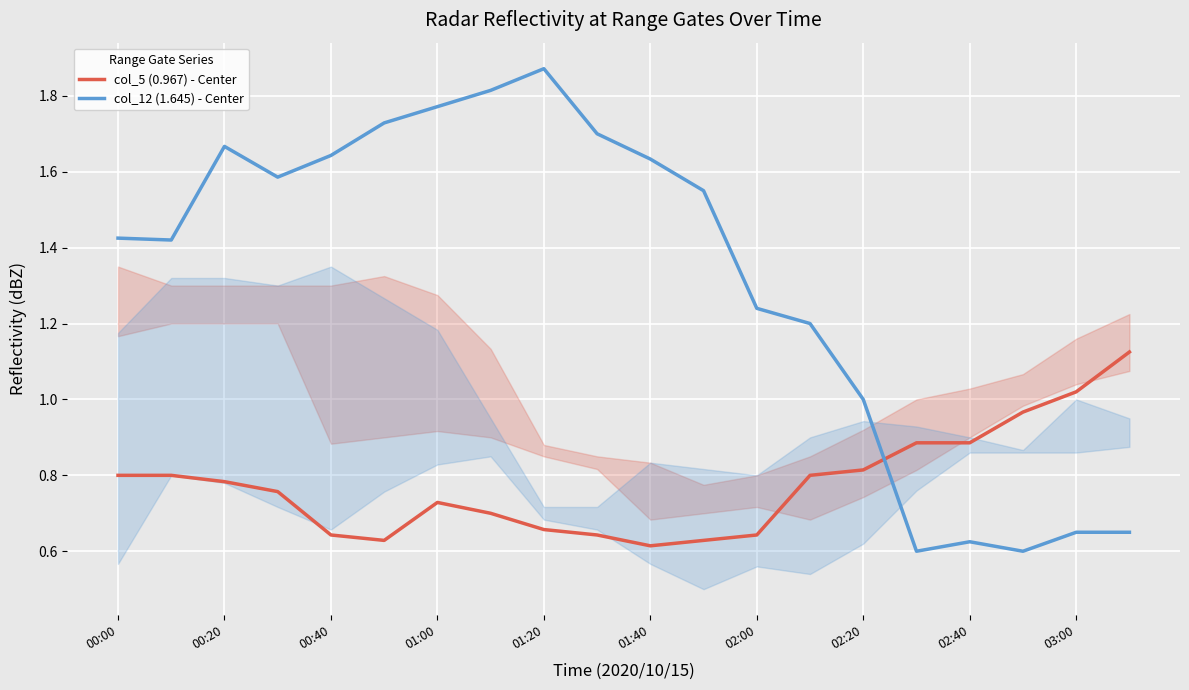

Is it true that col_12 (1.645) - Center equals 1.1 at 03:00?

False